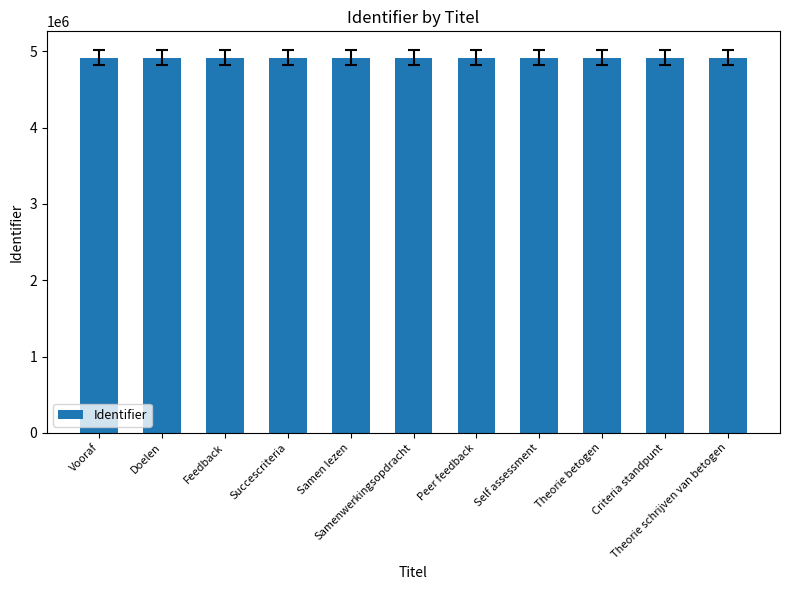

What is the maximum value shown in the chart?

4913000